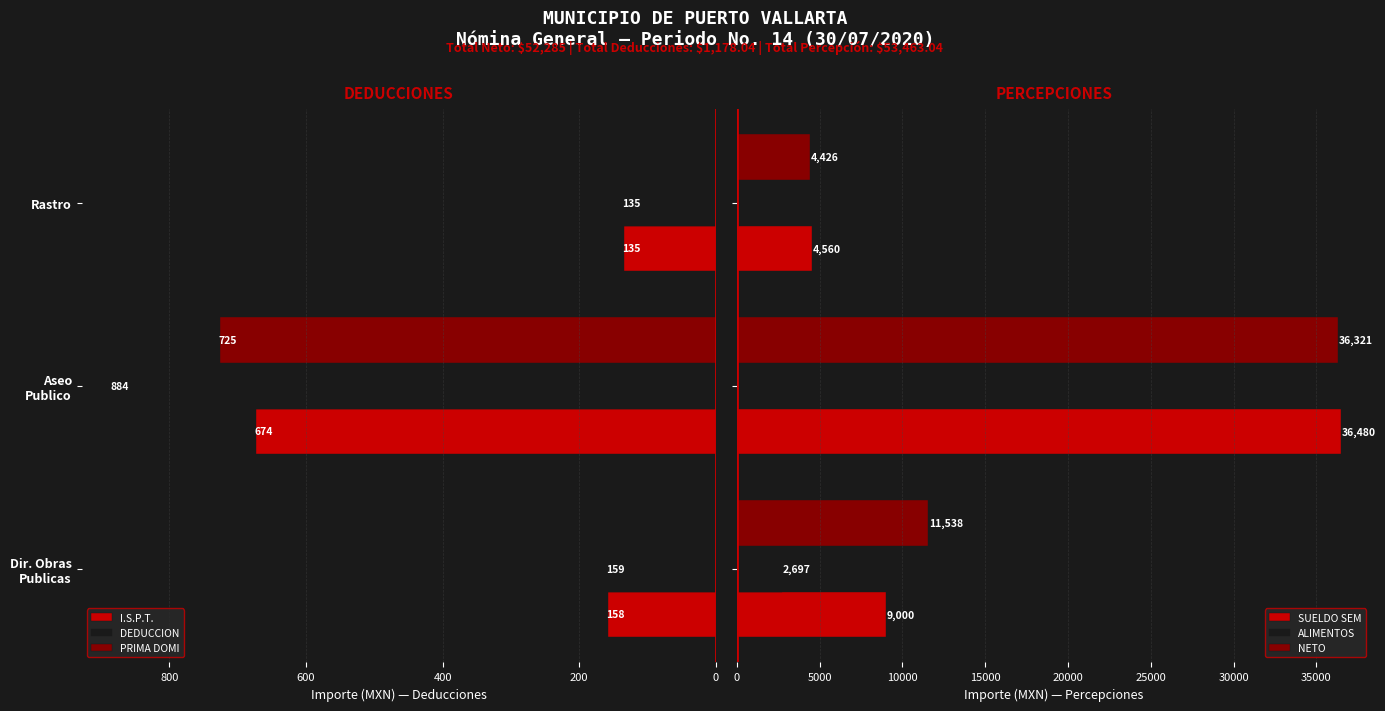

How many ALIMENTOS values are between 0 and 2697?

3